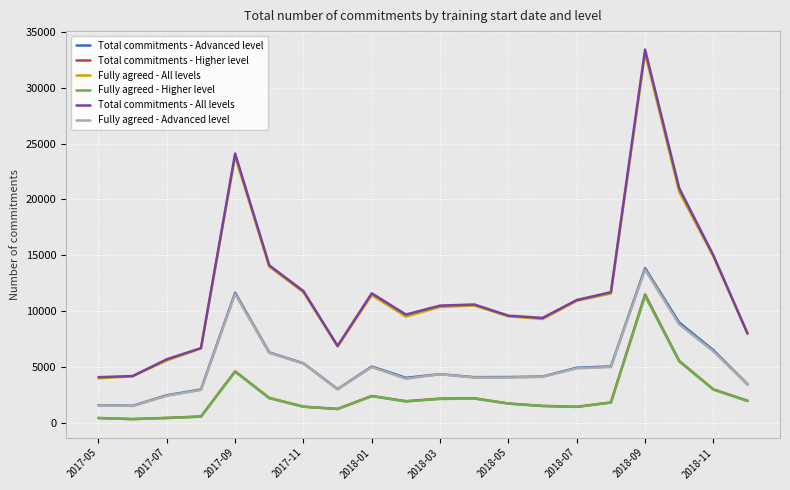

True or false: Fully agreed - All levels and Fully agreed - Higher level intersect in this chart.

False